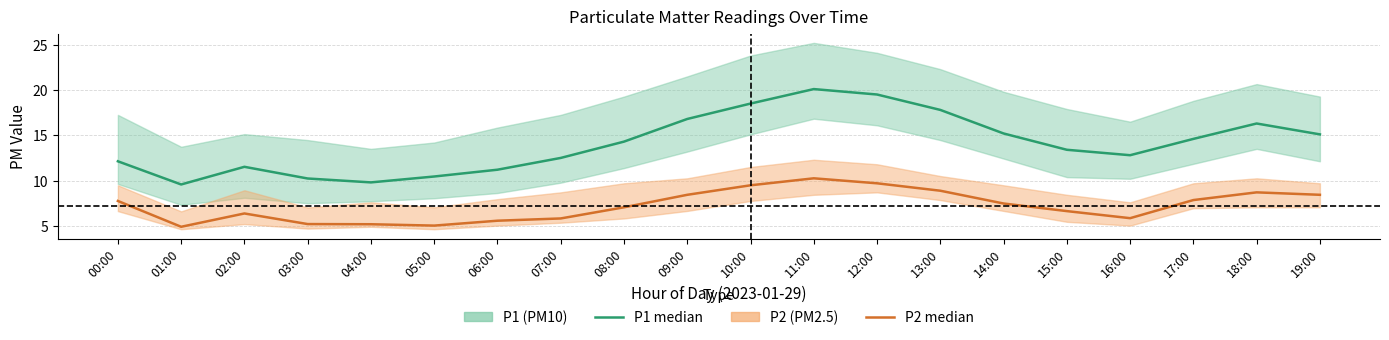

What position from the left is 18:00?

19